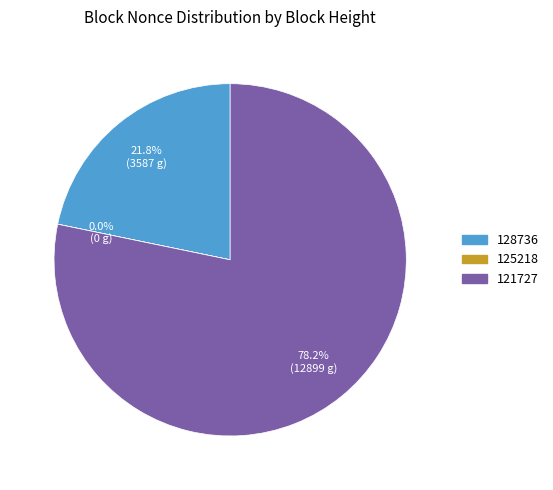

Which slice is the largest?

121727